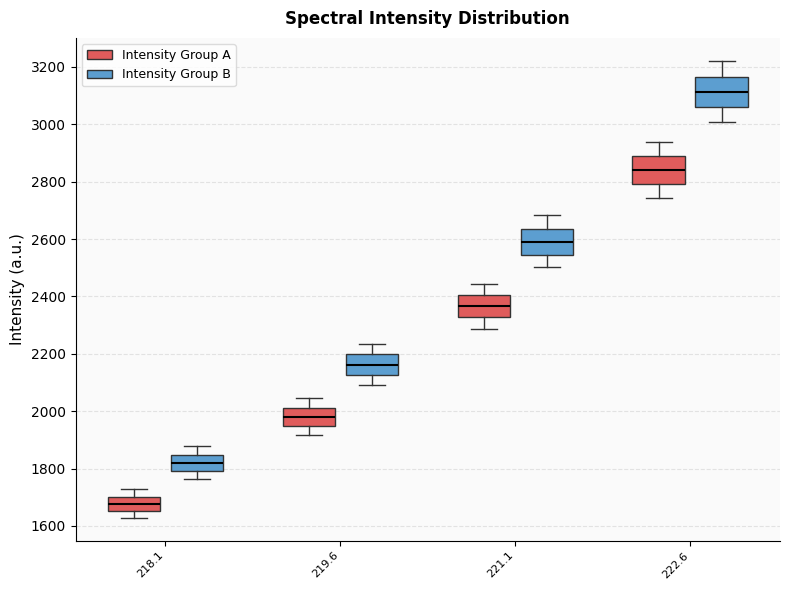

Where does the lower whisker of the box for 218.1 (Intensity Group A) end on the y-axis? The values are not printed on the chart, so give them approximately, as read against the axis.

1620